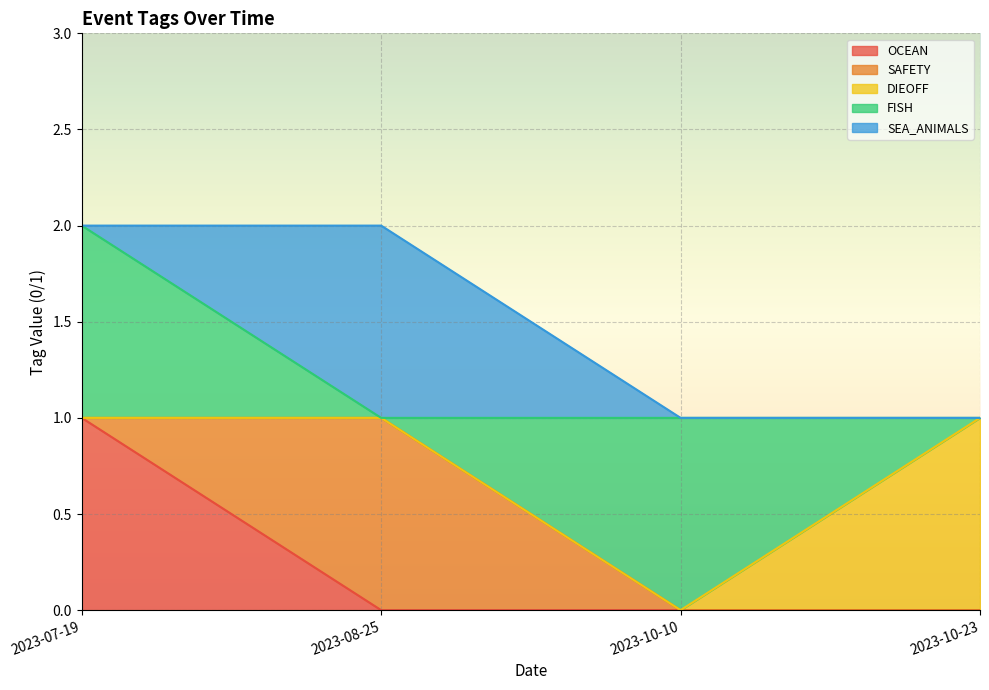

What is the spread (max minus min) of values at 2023-10-23?

1